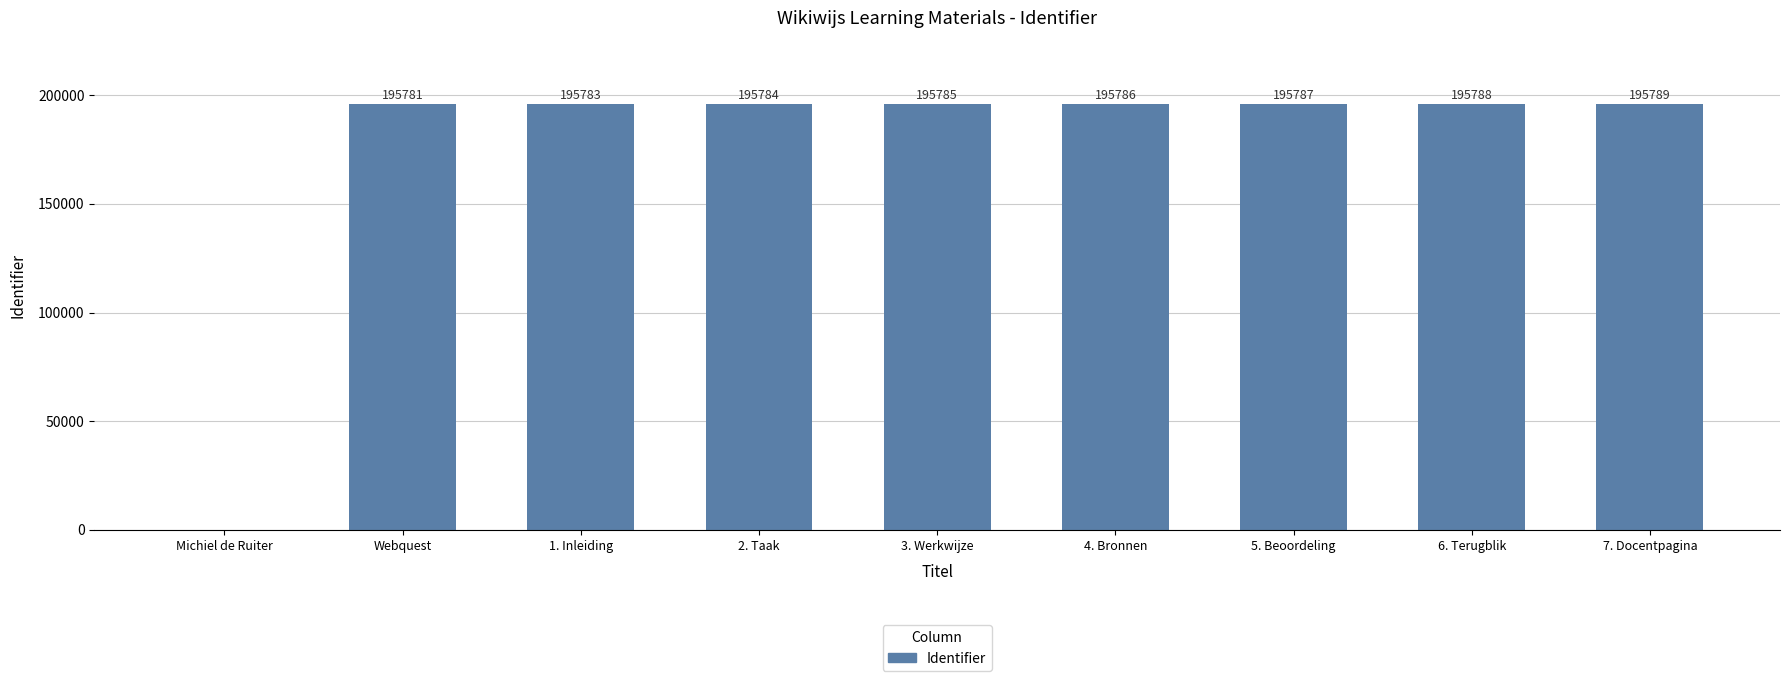

Reading left to right, extract all data points from this chart.

0	195781	195783	195784	195785	195786	195787	195788	195789